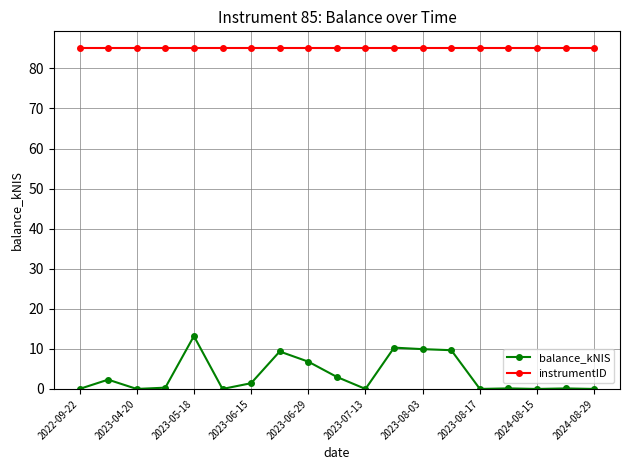

Does the chart display data point markers on the line(s)?

Yes